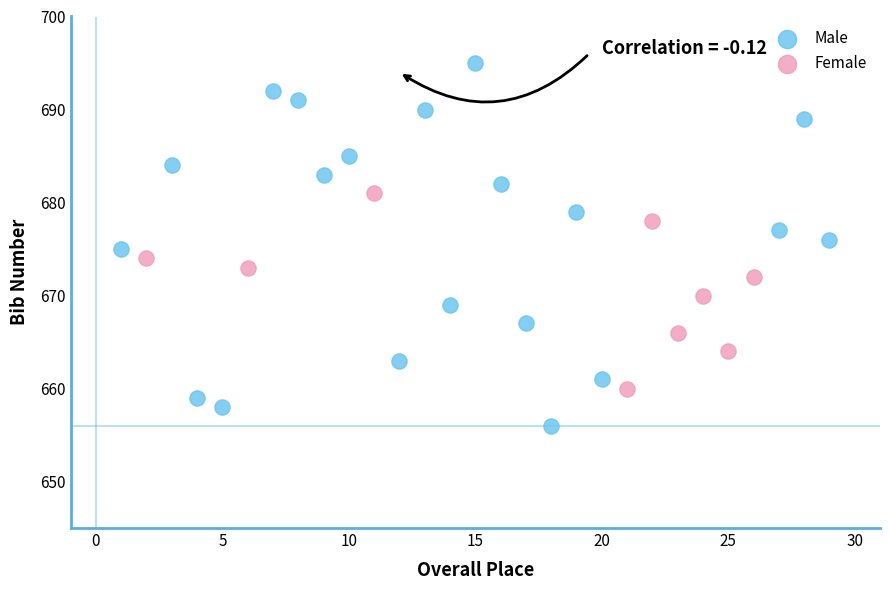

Which series has the largest Y range (max minus min)?

Male